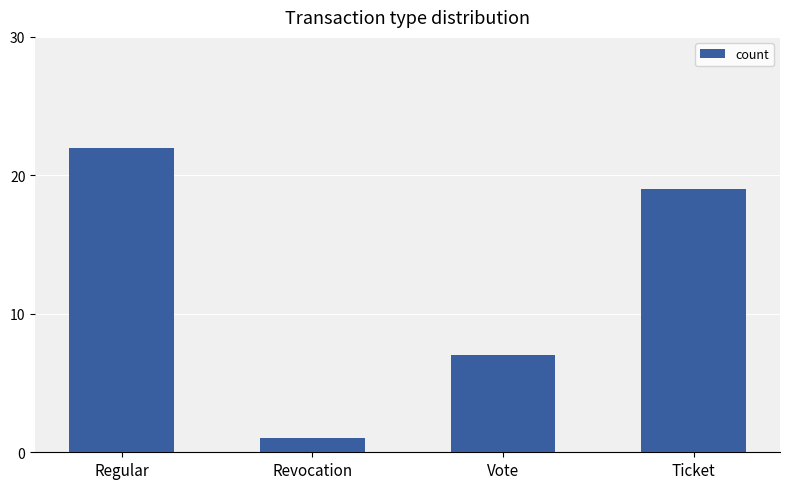

What is the difference between the values at Vote and Regular?

15